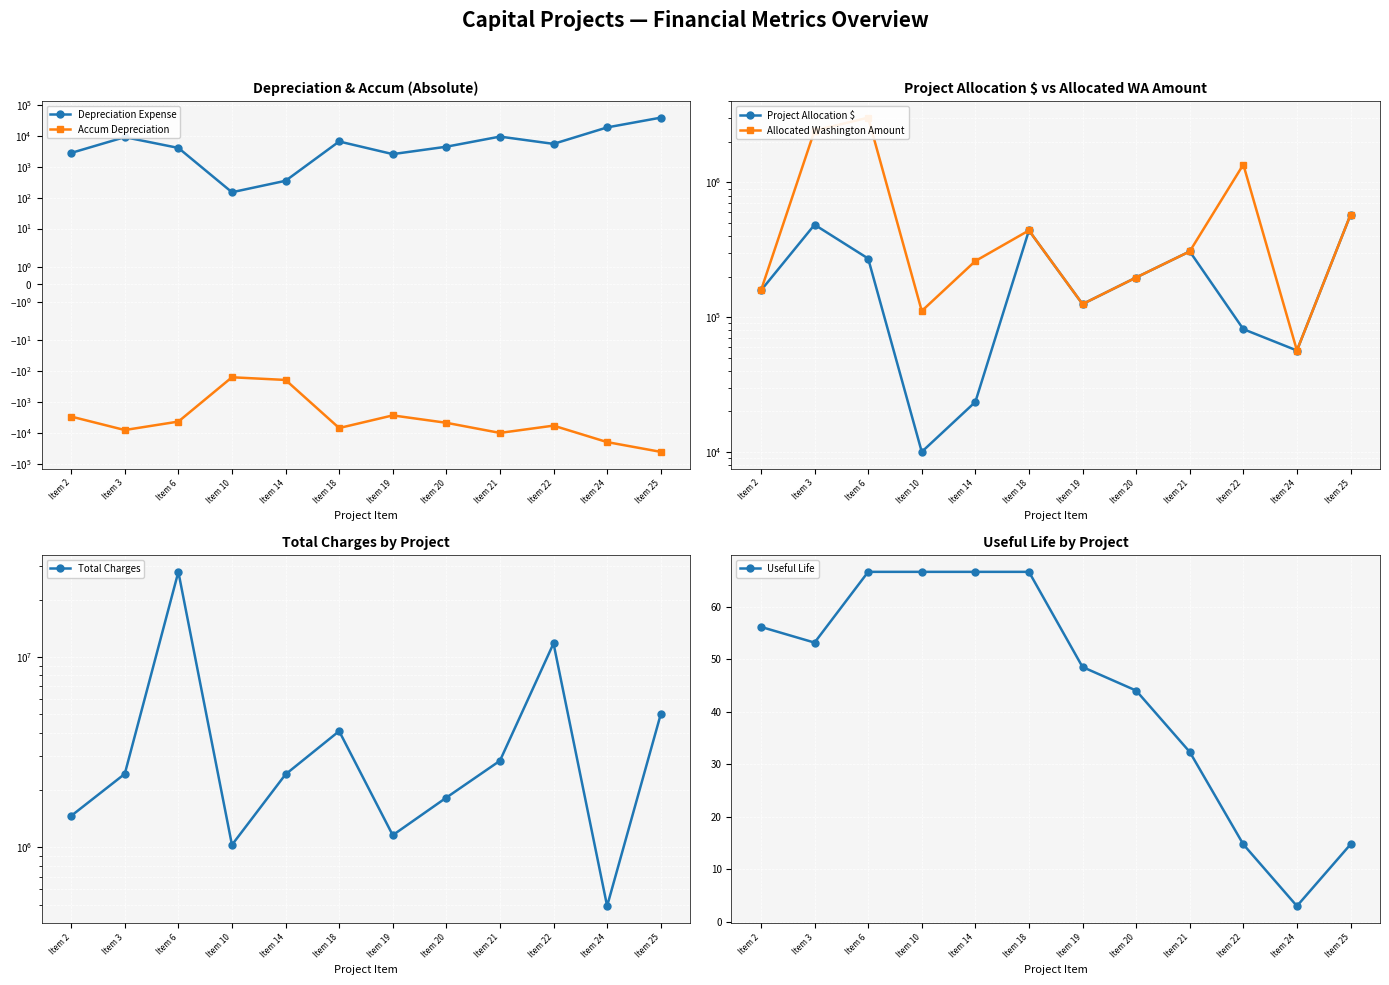

Read the Depreciation Expense value at Item 10.

150.2